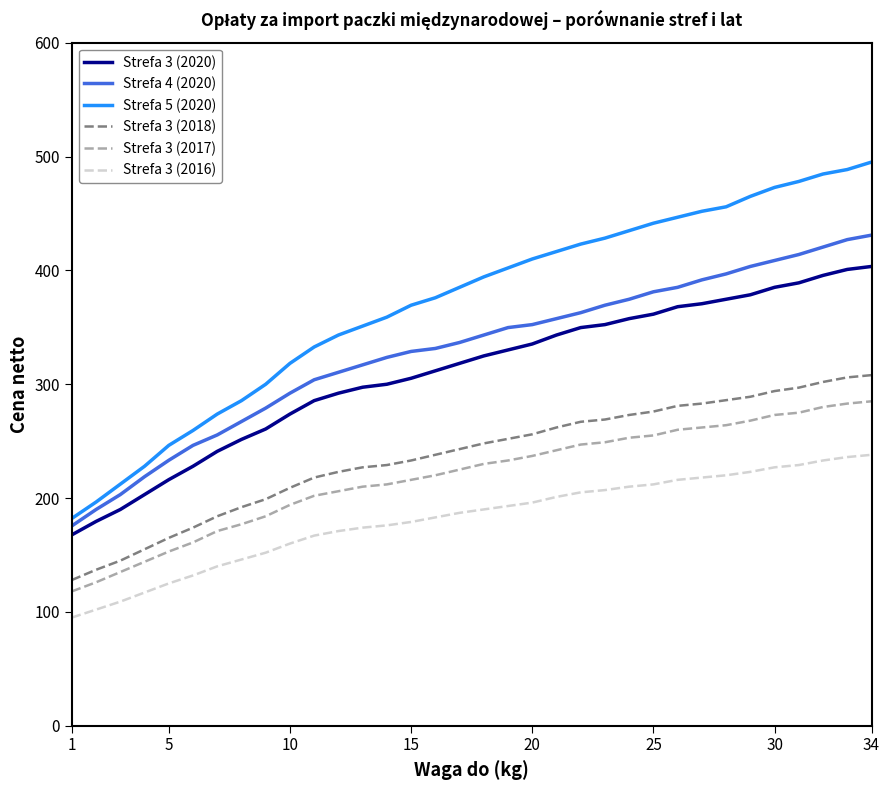

True or false: Strefa 4 (2020) and Strefa 3 (2020) intersect in this chart.

False